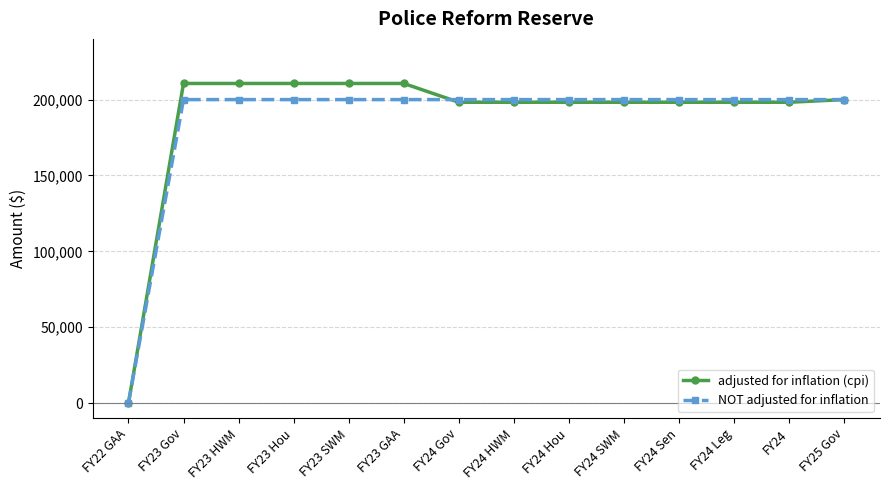

At which label does NOT adjusted for inflation reach its minimum?

FY22 GAA